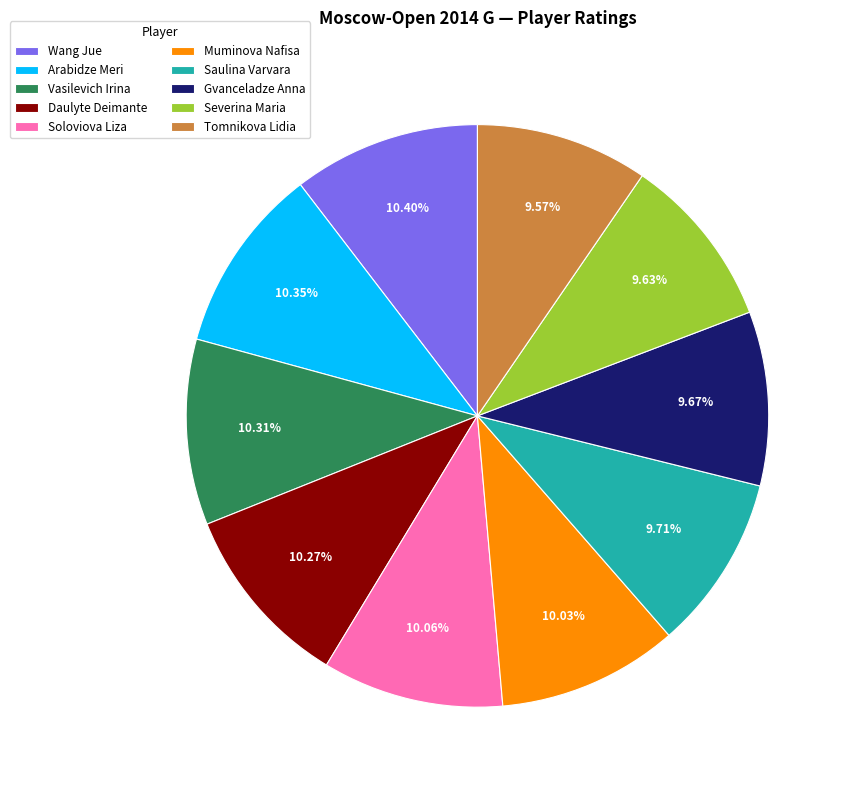

Approximately how many times larger is the value at Gvanceladze Anna compared to Severina Maria?

1.0